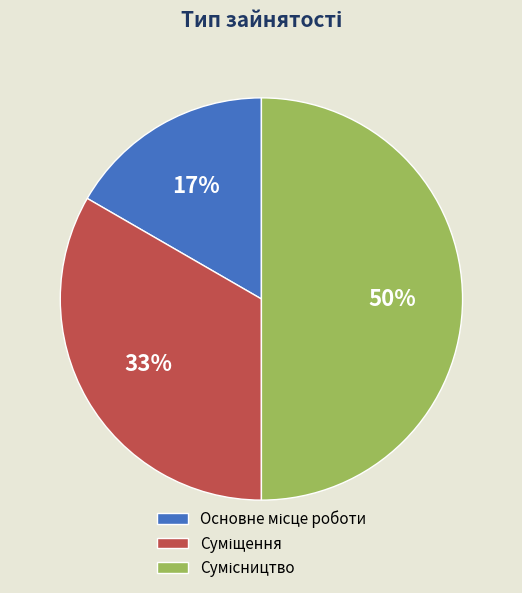

To the nearest percent, what is the average slice percentage?

33%